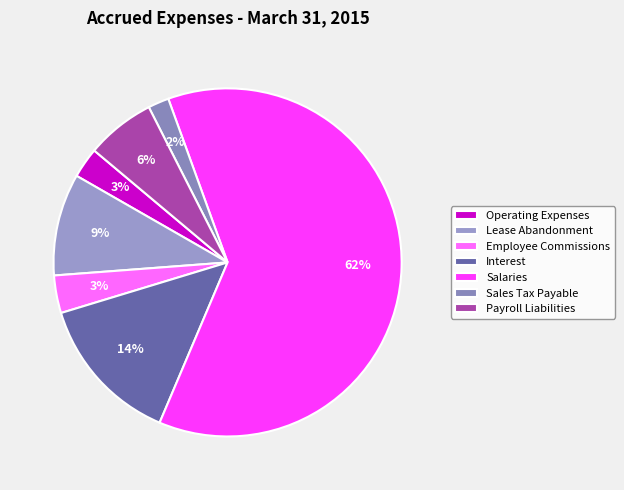

How many segments does this pie chart have?

7